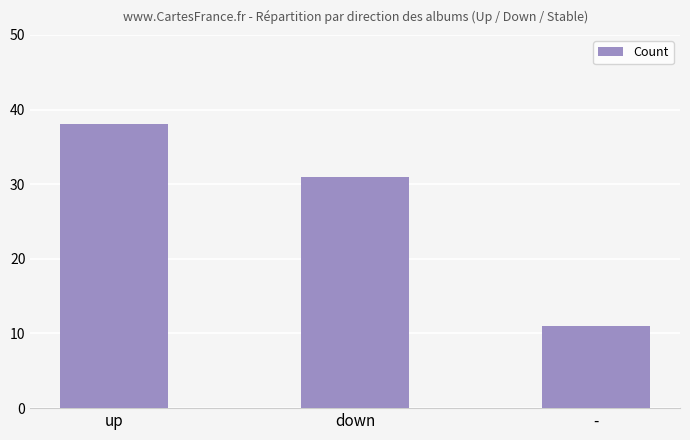

The value at down is 8. True or false?

False